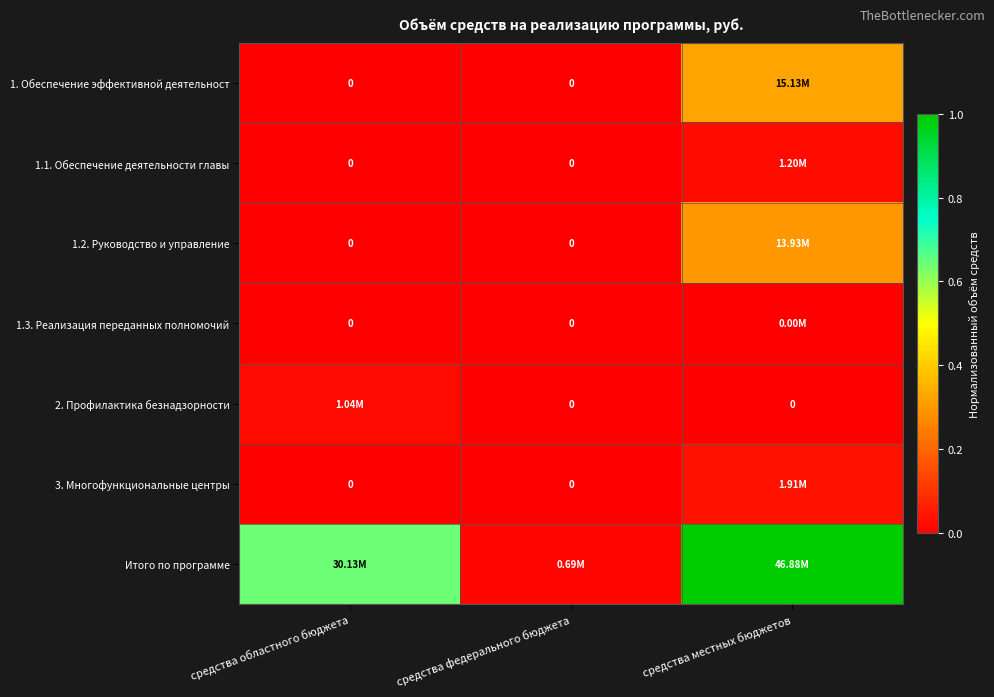

Which series has the largest total across all categories?

Итого по программе